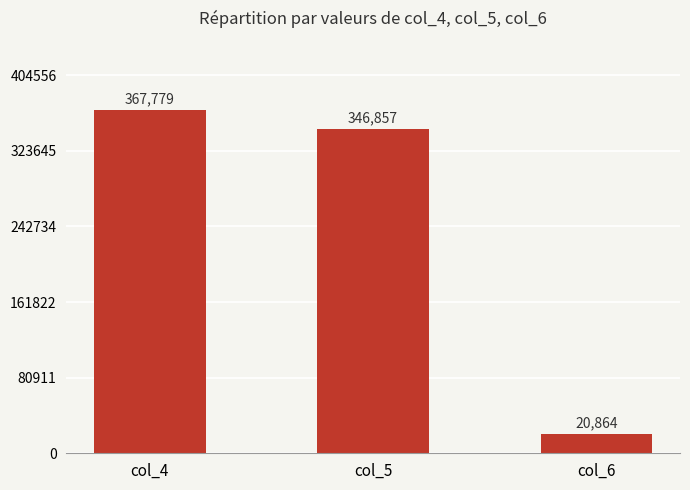

How many bars are there in total?

3